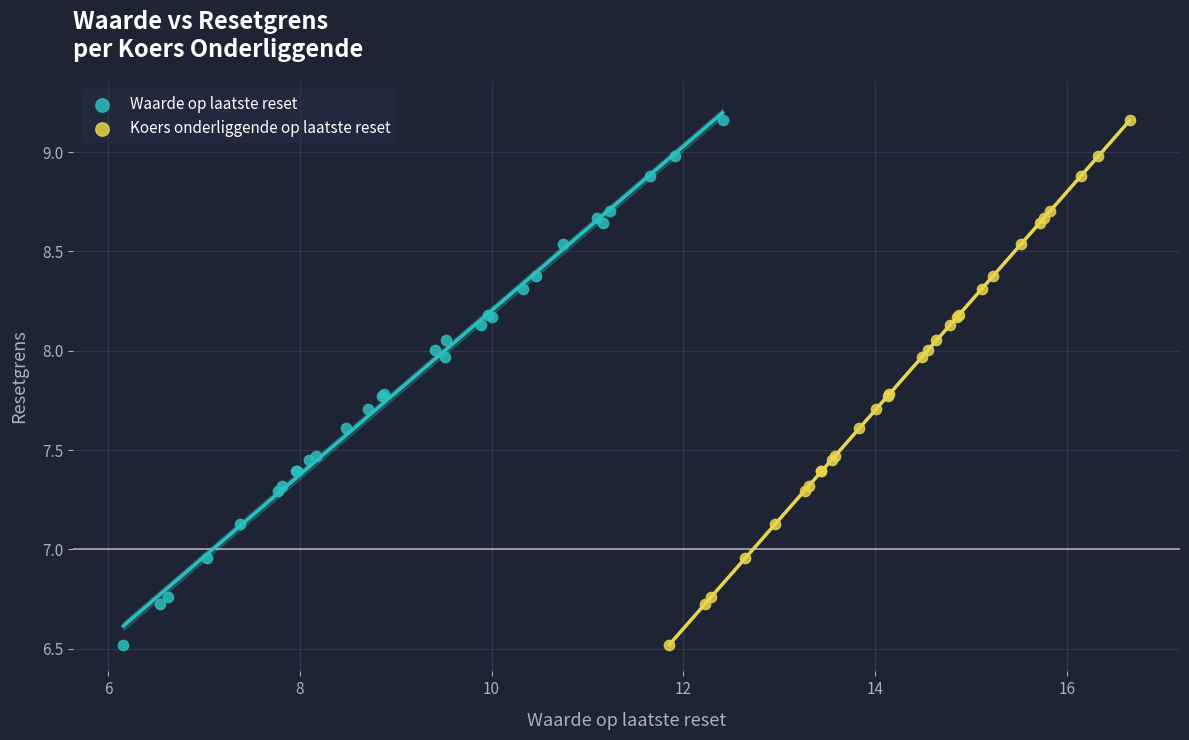

What are all the series names shown in the legend?

Waarde op laatste reset, Koers onderliggende op laatste reset